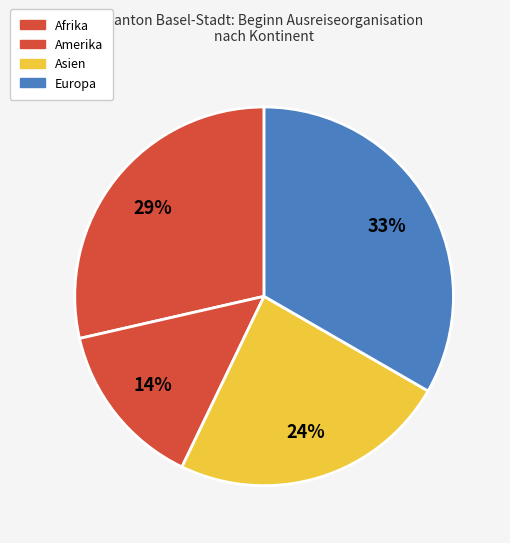

What is the ratio of the value at Afrika to the value at Europa?

0.9